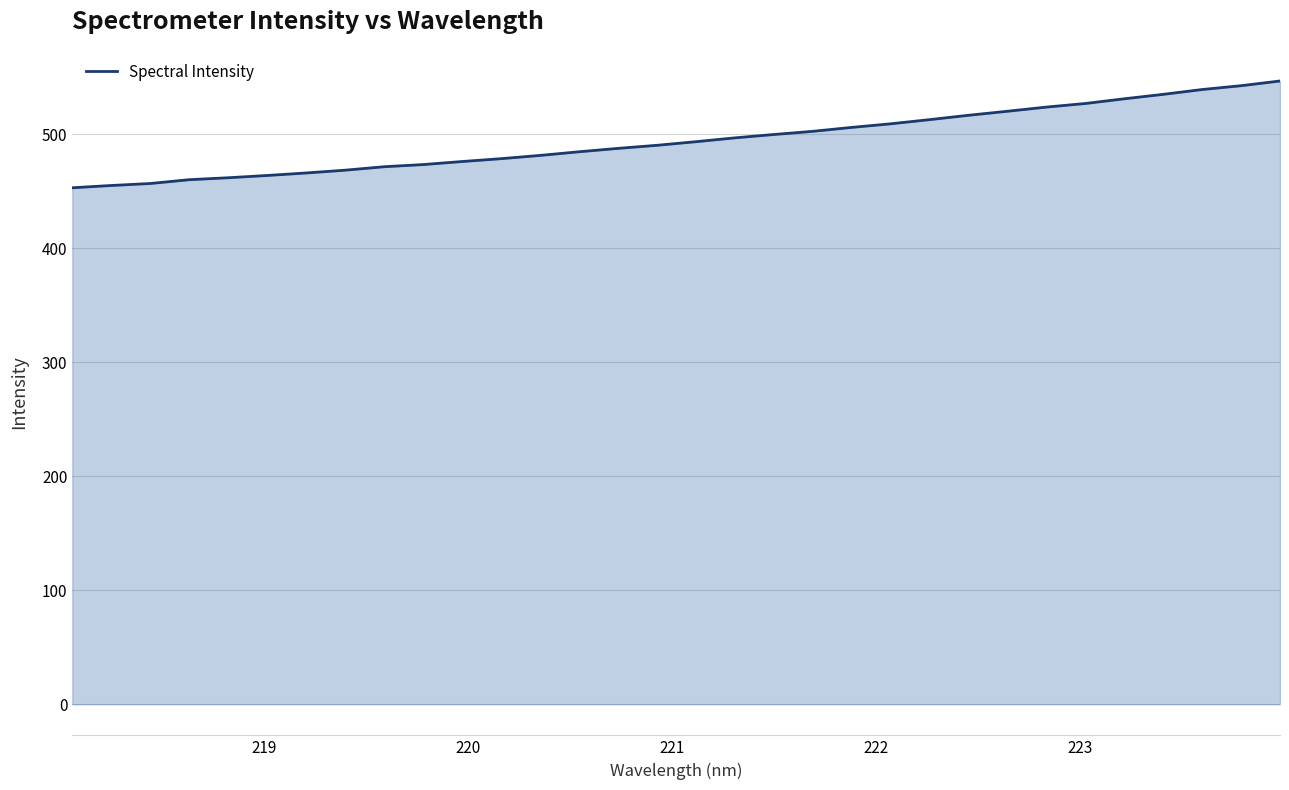

What is the maximum value shown in the chart?

546.8